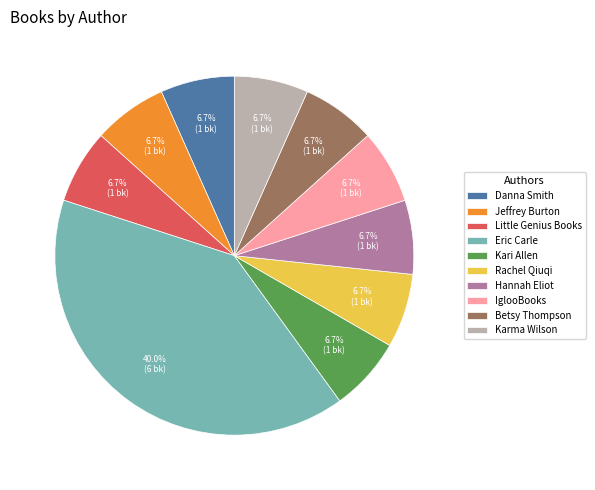

What percentage is NOT represented by Rachel Qiuqi?

93.3%